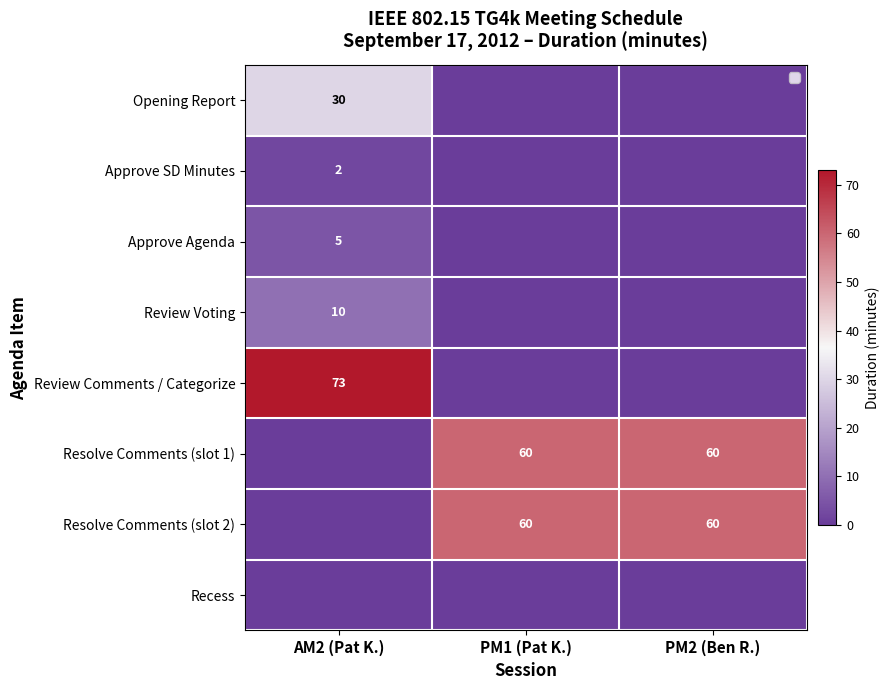

Is it true that Resolve Comments (slot 1) equals 60 at PM1 (Pat K.)?

True